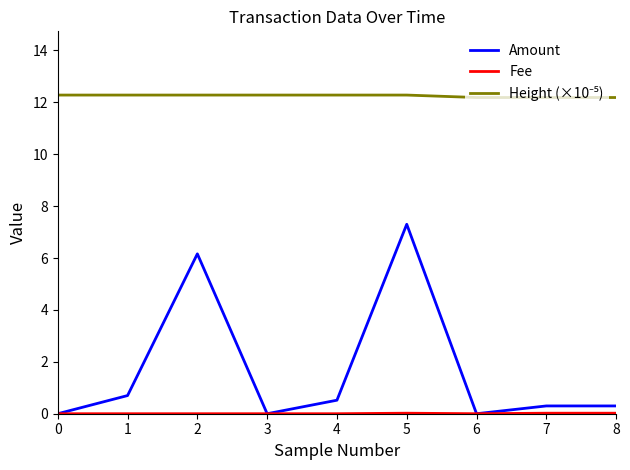

Which category has the highest value in the Amount series?

5